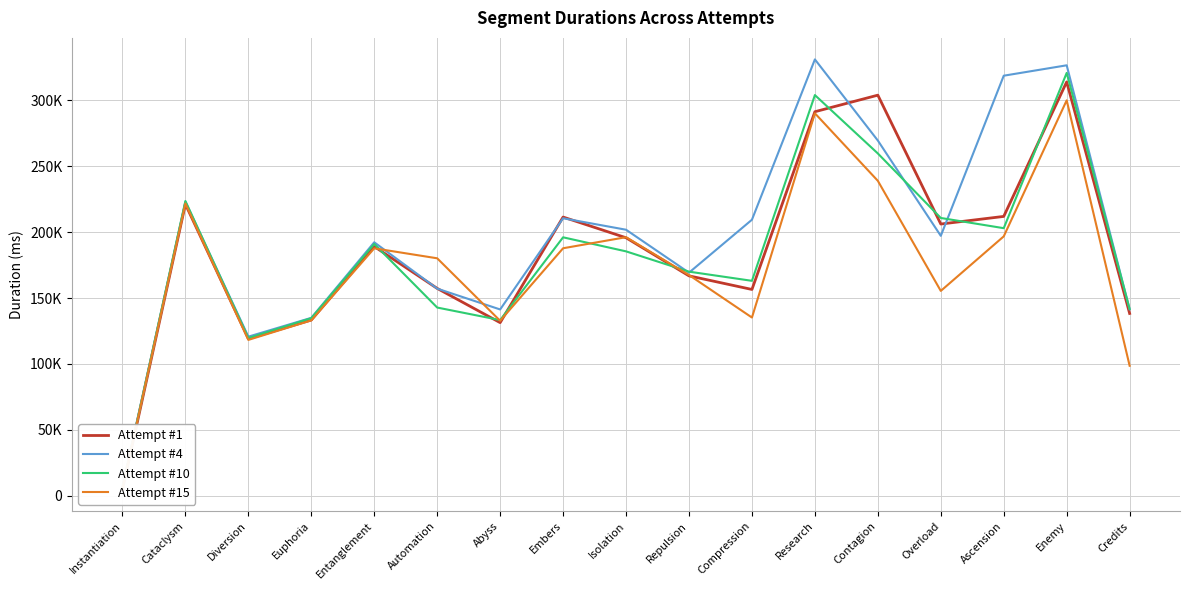

What is the total value across all series at Abyss?

538700